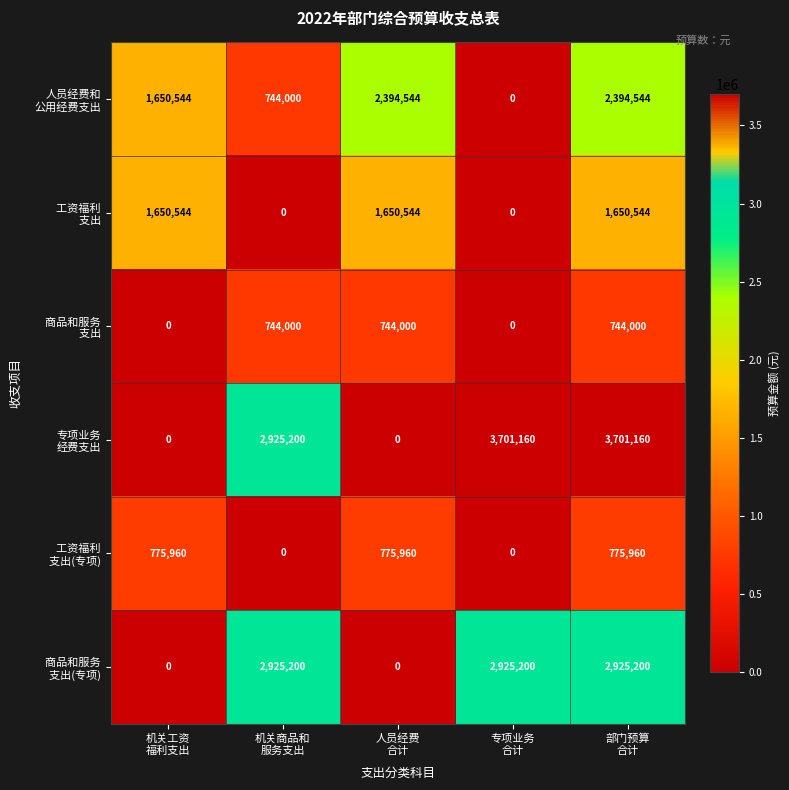

At which category is the sum across all series the highest?

部门预算
合计